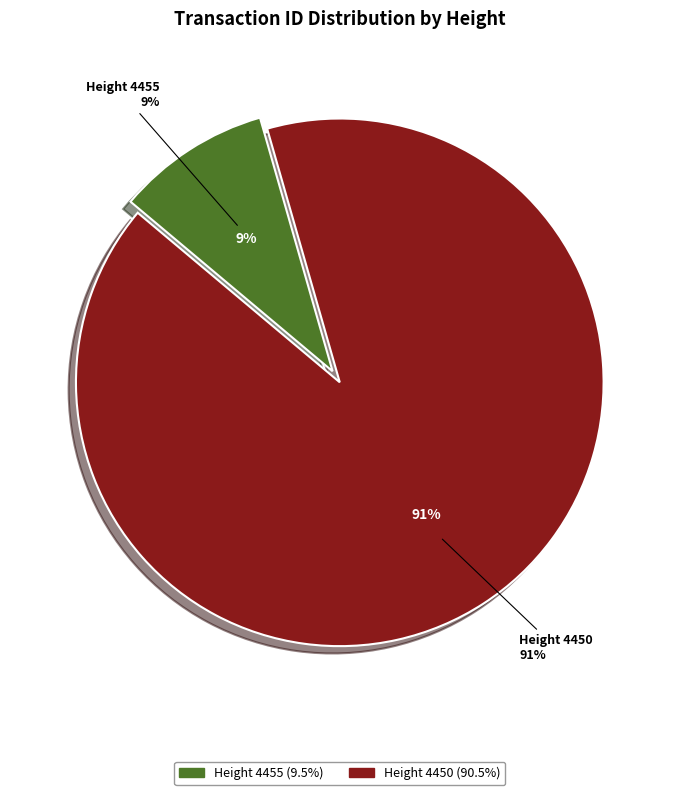

How many slices are in this pie chart?

2